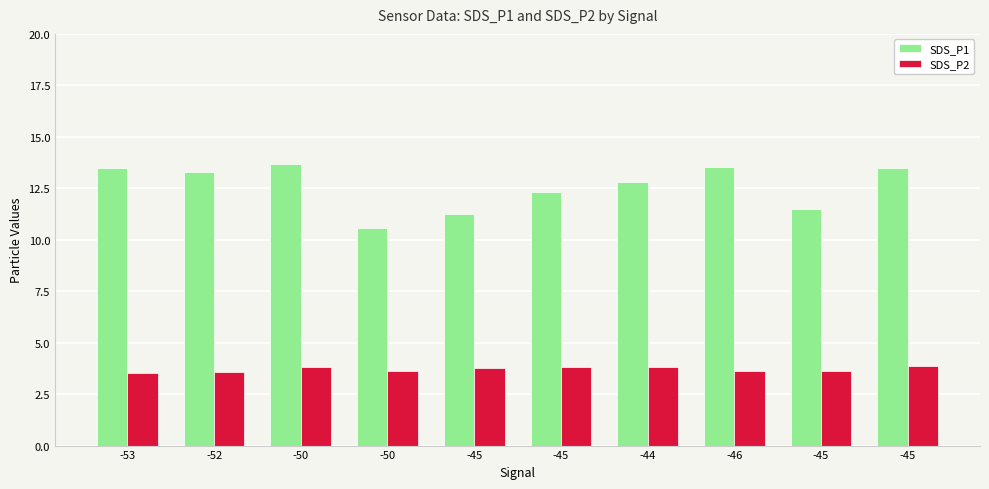

Where is SDS_P1 nearest to the value 12?

-45